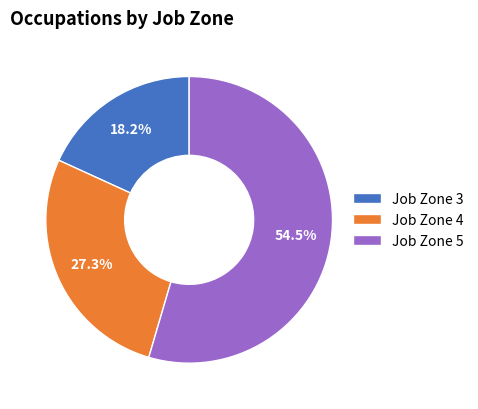

Is there any slice that represents more than half of the pie?

Yes